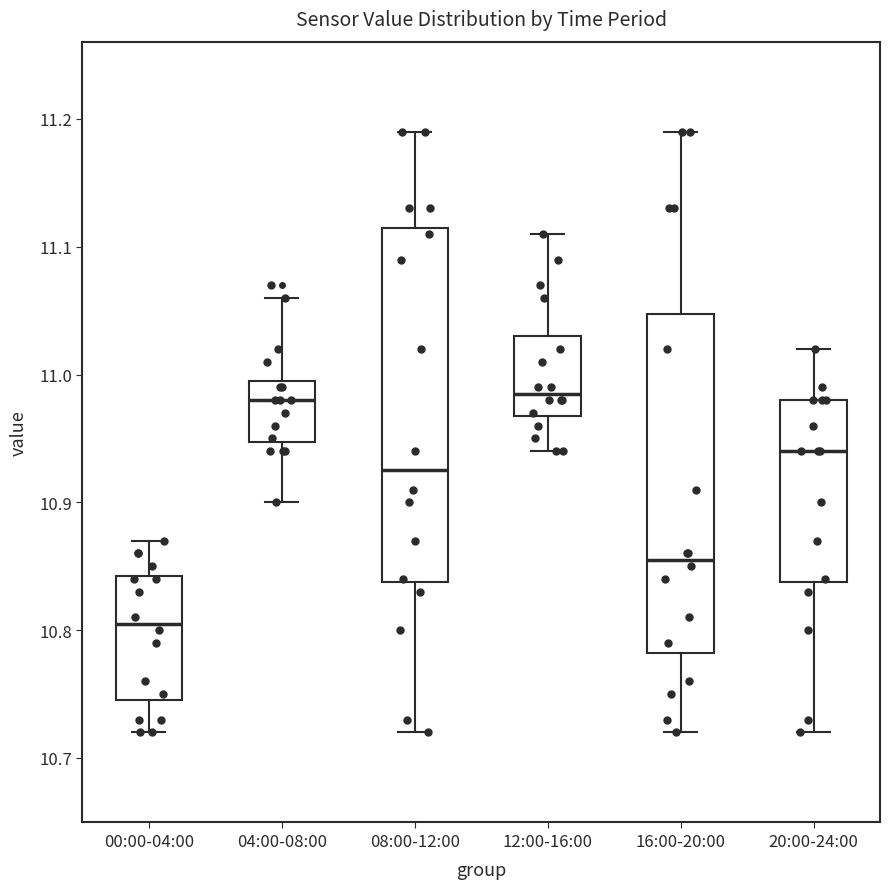

Where does the median line of the box for 04:00-08:00 sit on the y-axis? The values are not printed on the chart, so give them approximately, as read against the axis.

10.98